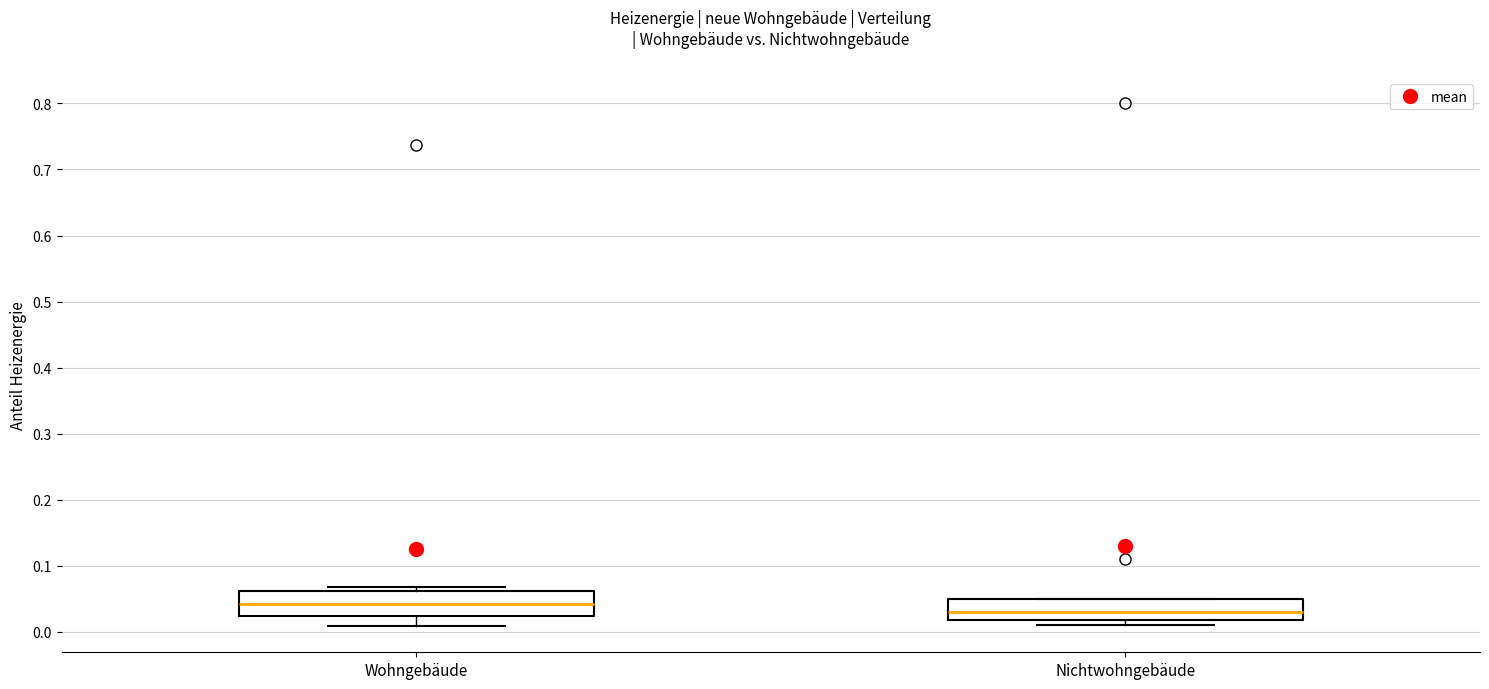

Reading left to right, read every box against the y-axis: the position of its median line, the range the box covers, and the ends of its whiskers. The values are not printed on the chart, so give them approximately, as read against the axis.

Wohngebäude: median 0.04, box 0.02 to 0.06, whiskers 0.01 to 0.07
Nichtwohngebäude: median 0.03, box 0.02 to 0.05, whiskers 0.01 to 0.05